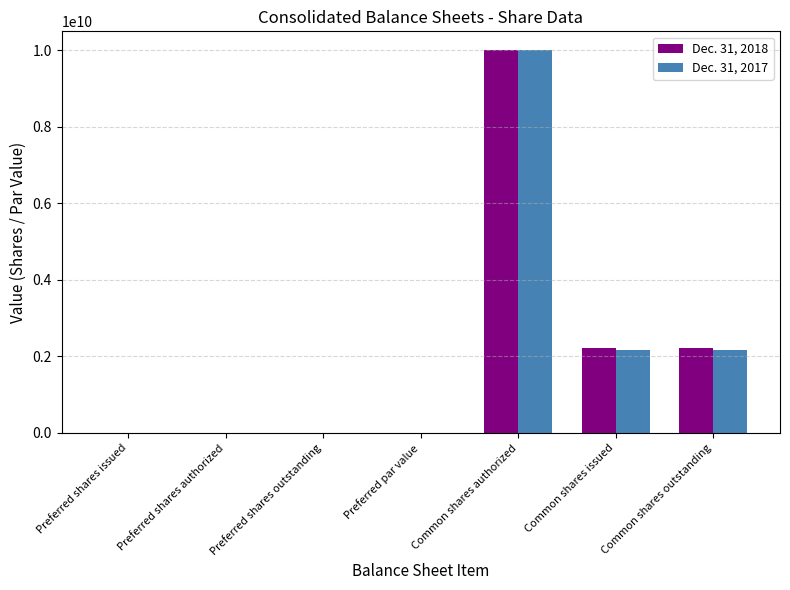

Count the number of data series in this chart.

2